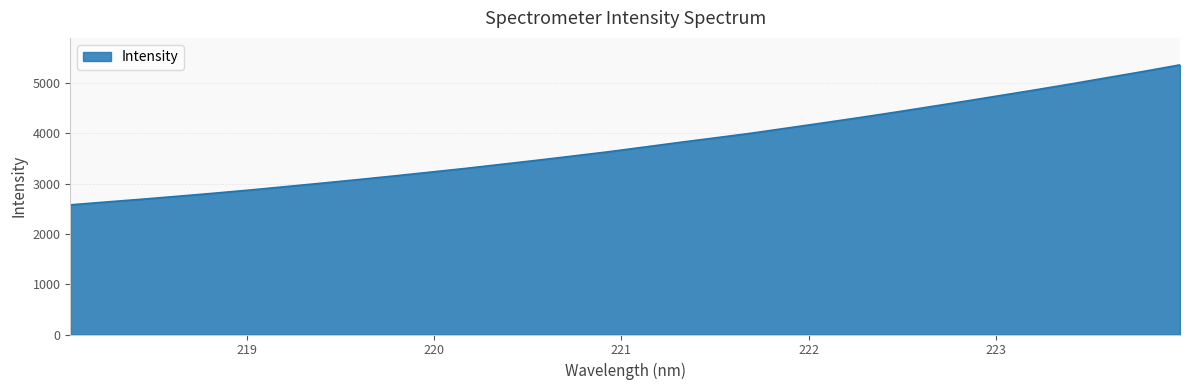

How many values exceed 3726?

16